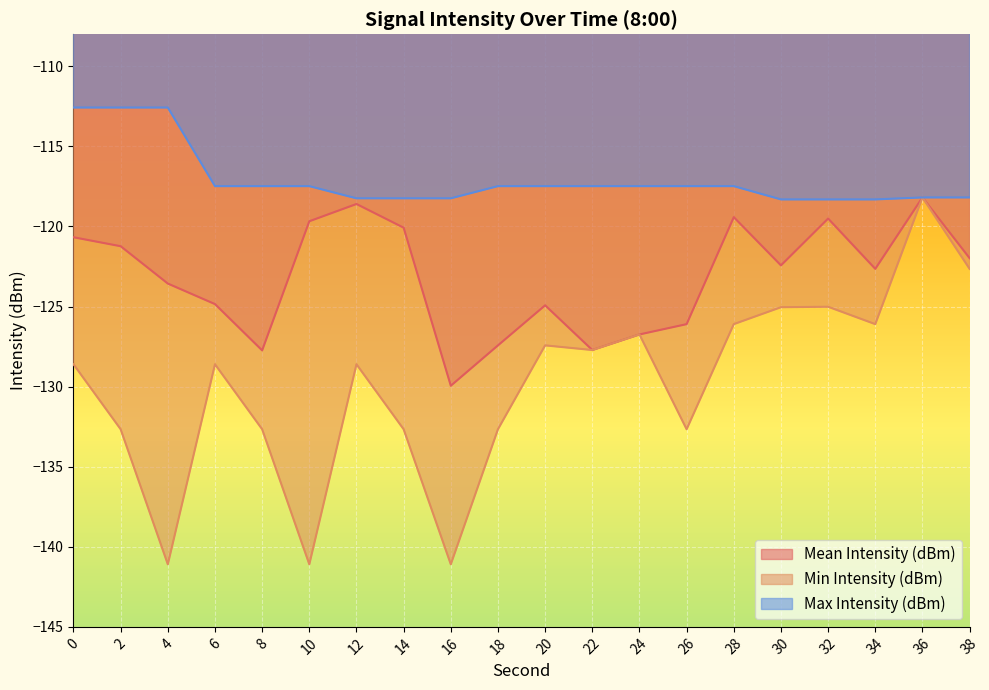

What is the value of the Max Intensity (dBm) point at the 1st from the left?

-112.6